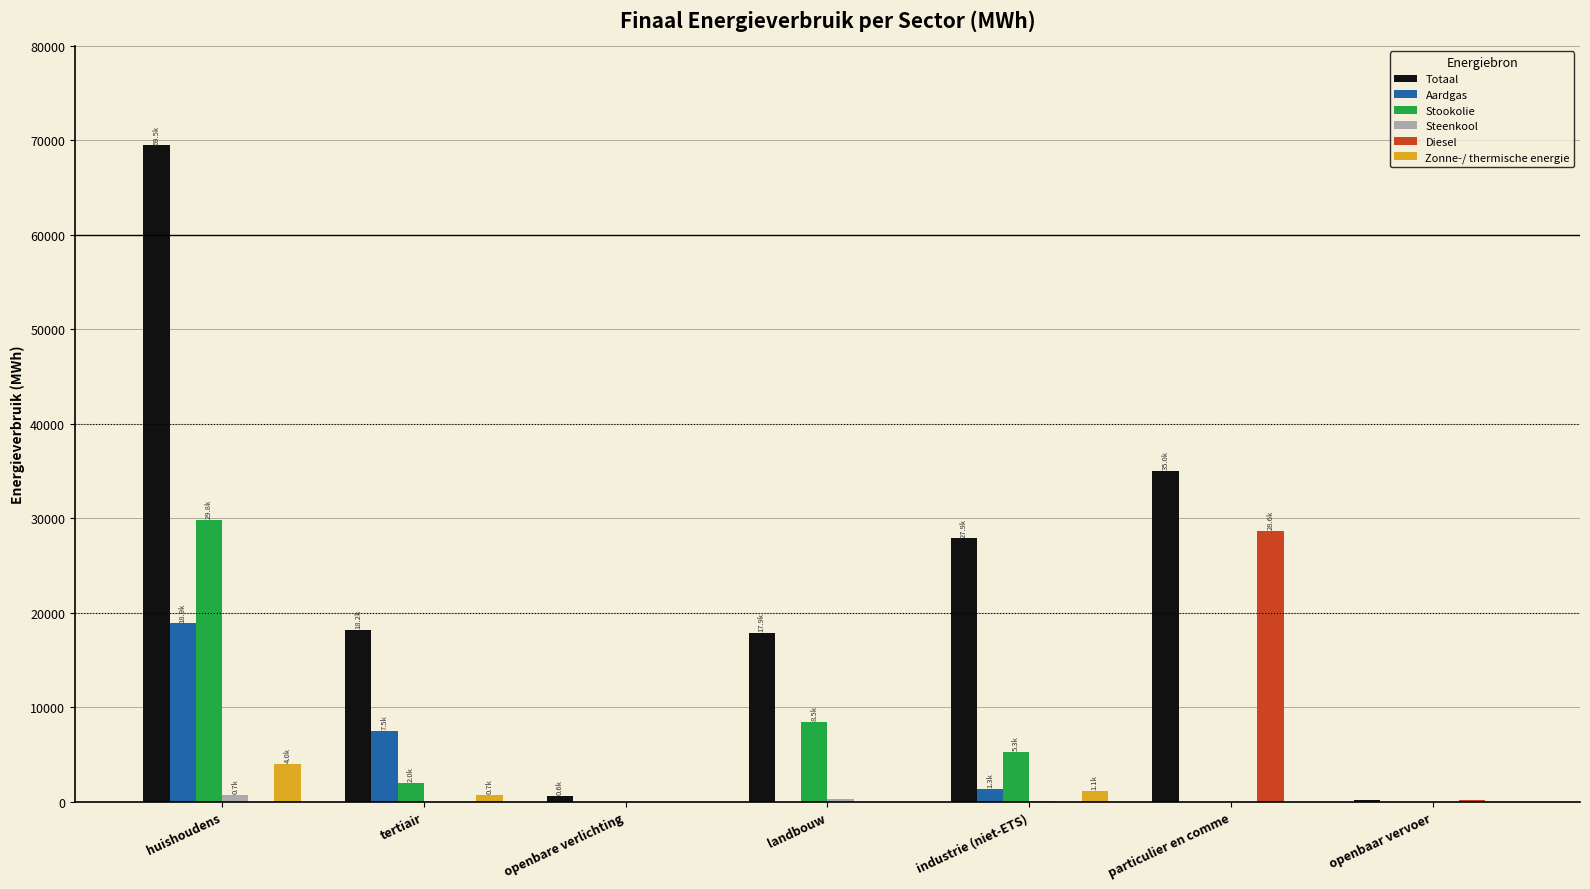

What is the highest value of the Stookolie series?

29811.0